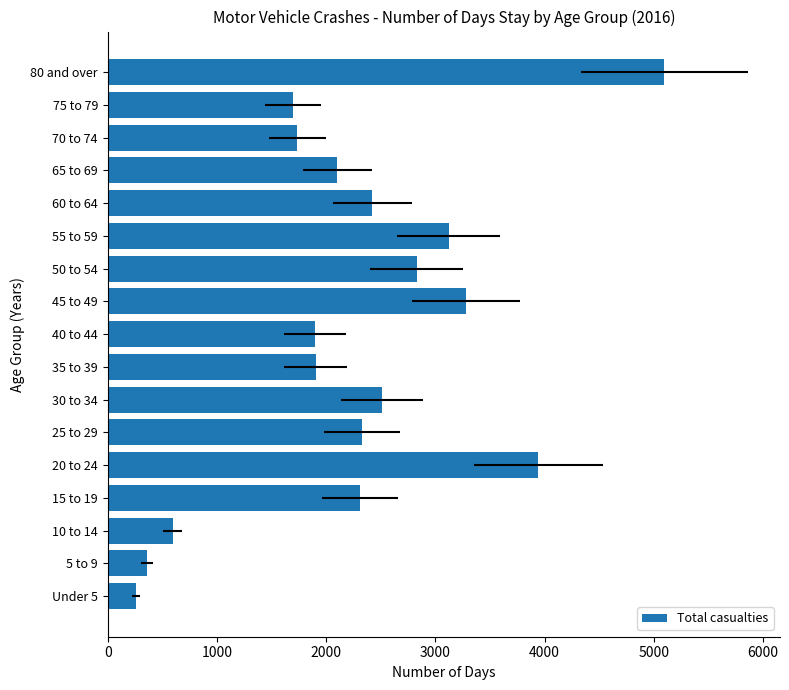

Reading right to left, transcribe all the data shown in this chart.

5096	1698	1735	2103	2422	3121	2829	3282	1898	1903	2510	2327	3940	2312	595	362	258